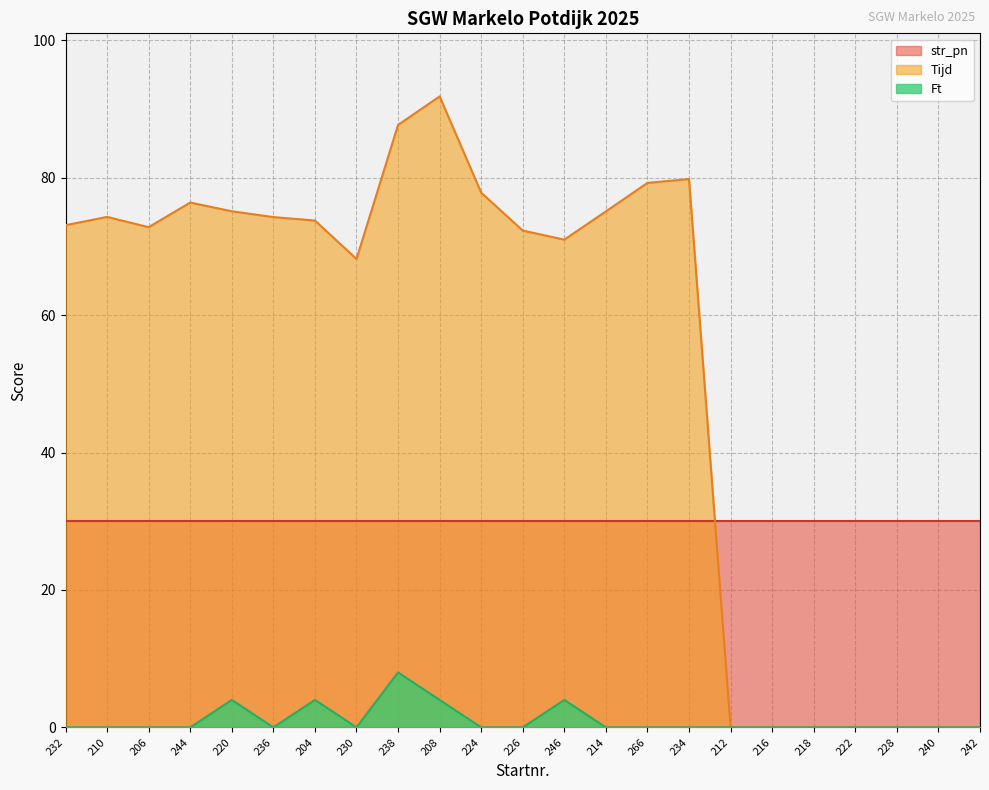

Rank the categories by Ft value from lowest to highest.

232, 210, 206, 244, 236, 230, 224, 226, 214, 266, 234, 212, 216, 218, 222, 228, 240, 242, 220, 204, 208, 246, 238